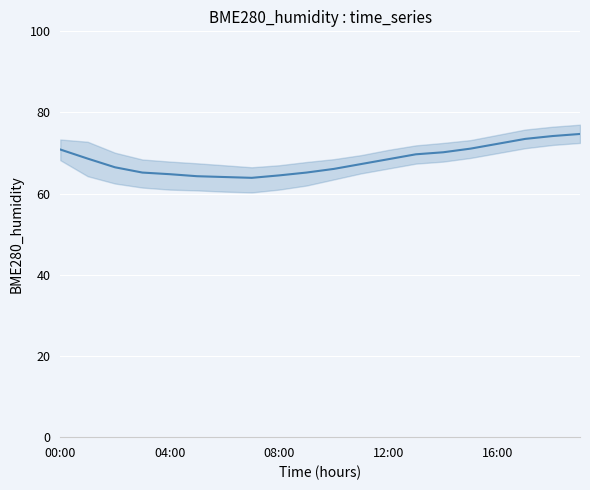

The chart shows a value of 103.3 at 7. True or false?

False